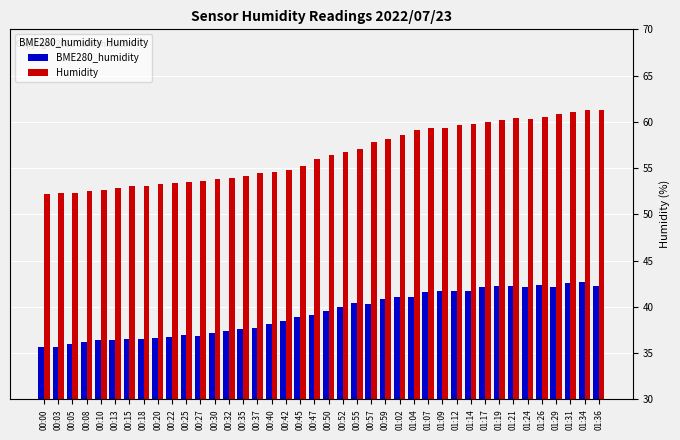

What is the maximum value shown in the chart?

61.3